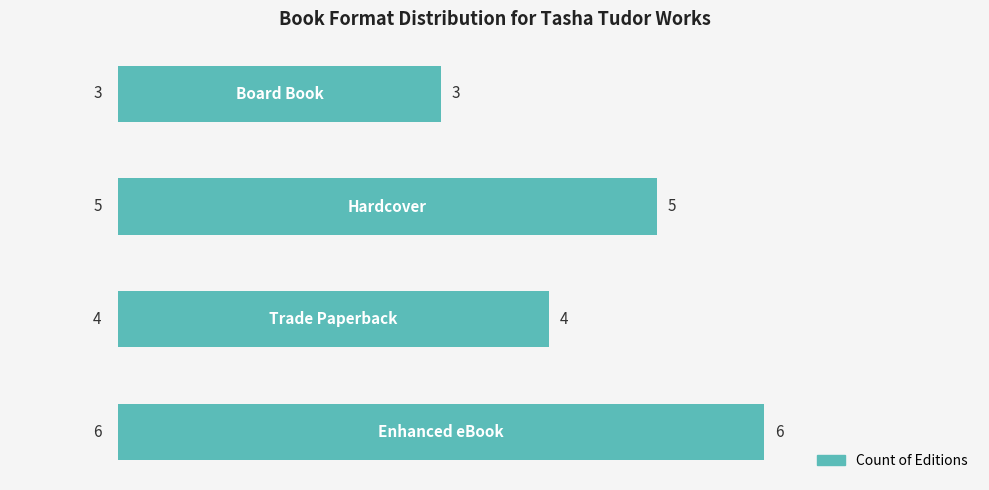

What is the maximum value shown in the chart?

6